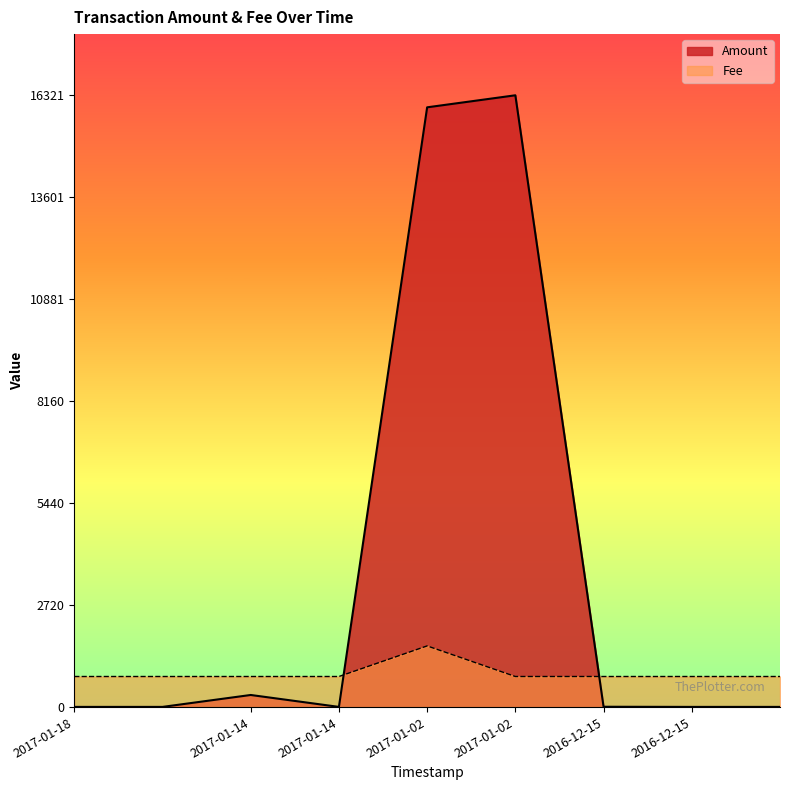

What is the average value of the Fee series?

906.7